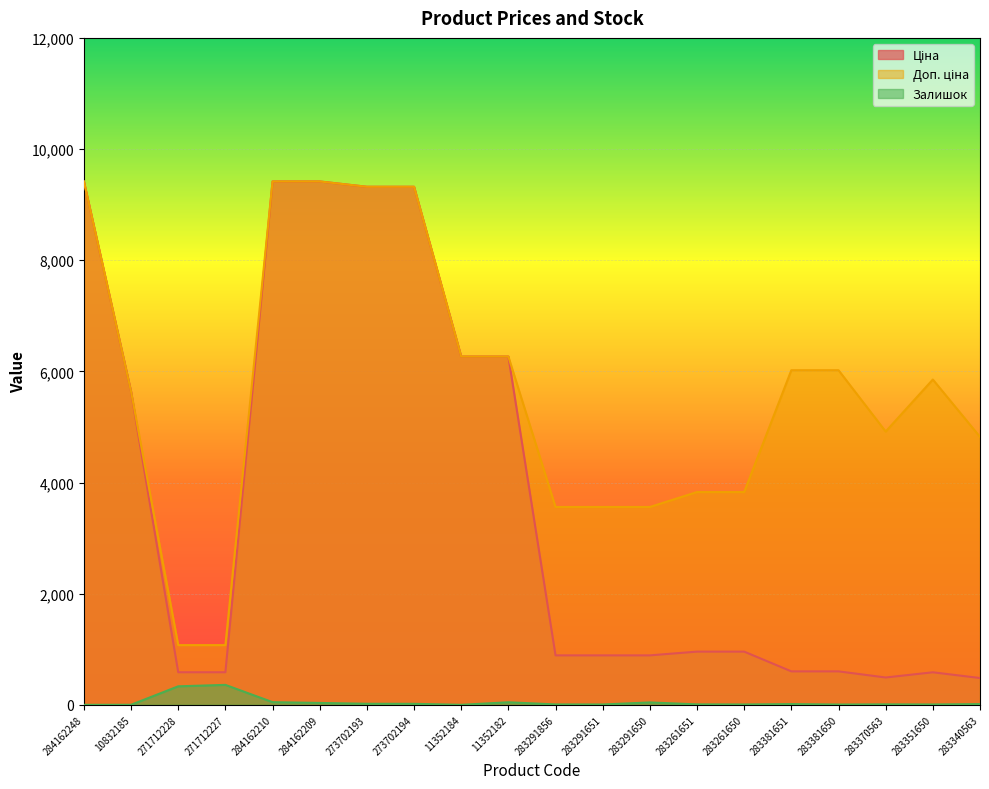

Rank the categories by Ціна value from highest to lowest.

284162248, 284162210, 284162209, 273702193, 273702194, 11352184, 11352182, 10832185, 283261651, 283261650, 283291856, 283291651, 283291650, 283381651, 283381650, 271712228, 271712227, 283351650, 283370563, 283340563